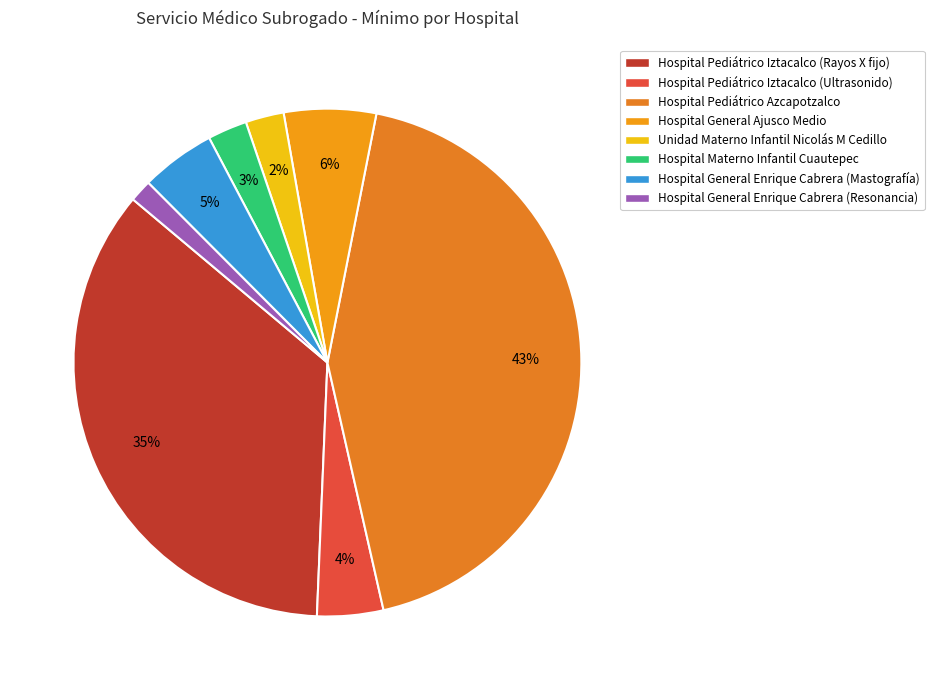

What is the ratio of the value at Hospital Materno Infantil Cuautepec to the value at Hospital General Enrique Cabrera (Mastografía)?

0.5